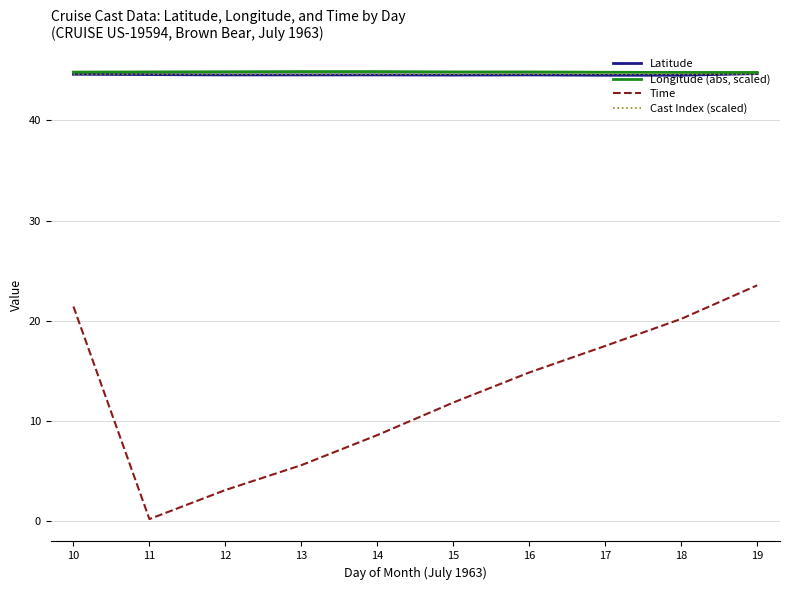

True or false: Time and Cast Index (scaled) cross at least once.

False